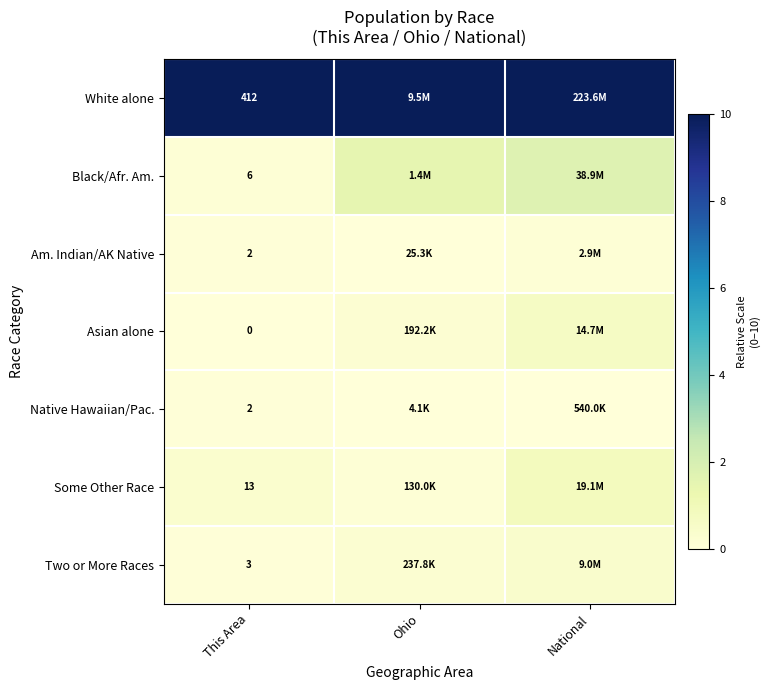

Which series has the largest total across all categories?

White alone